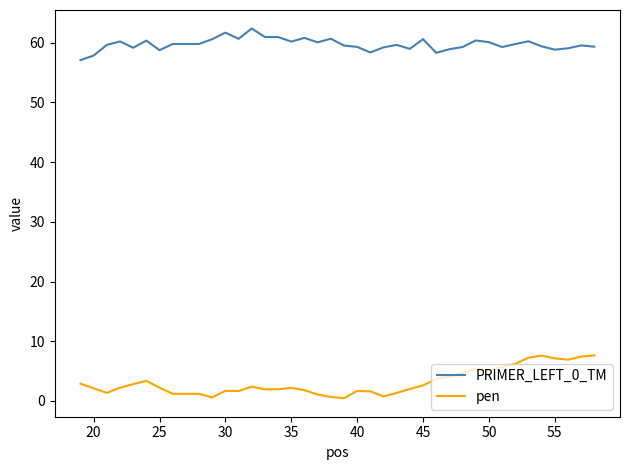

List the series in order of their peak value, lowest first.

pen, PRIMER_LEFT_0_TM